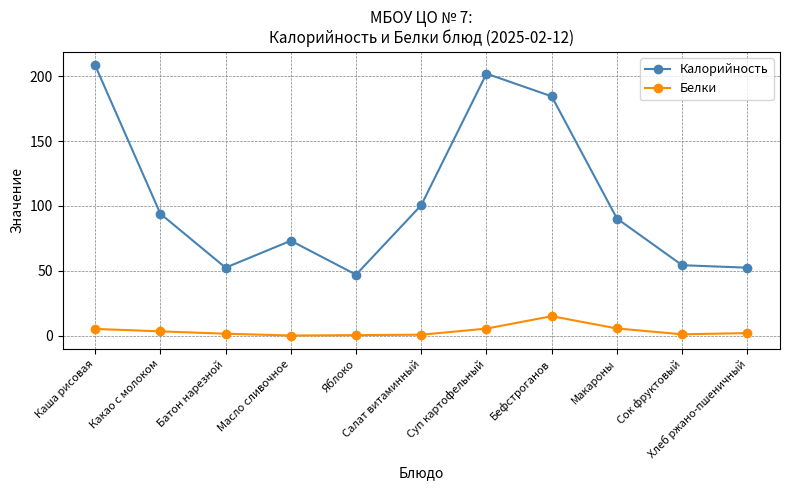

What is the maximum value shown in the chart?

208.4